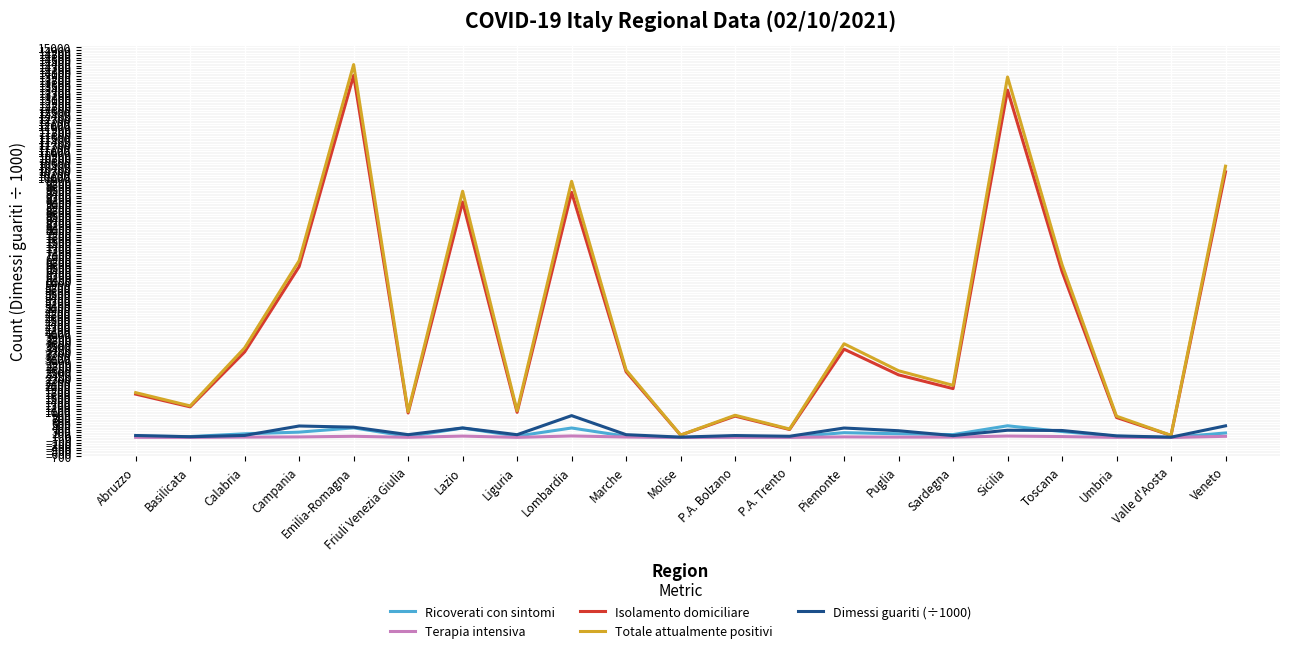

Which series has the largest range (max minus min)?

Totale attualmente positivi